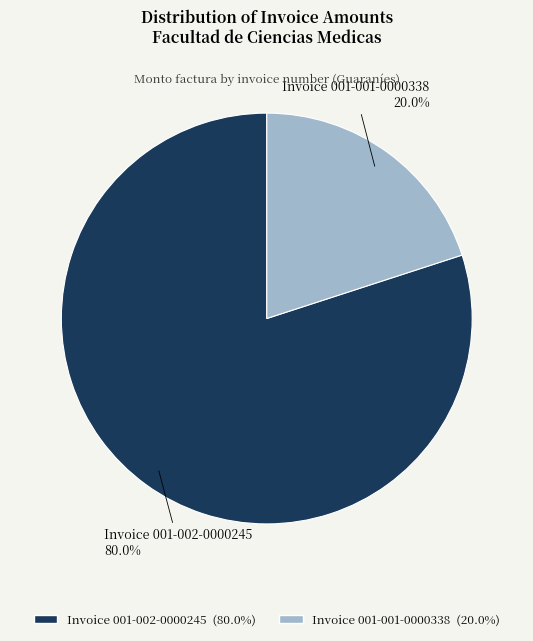

Does any single category account for the majority?

Yes